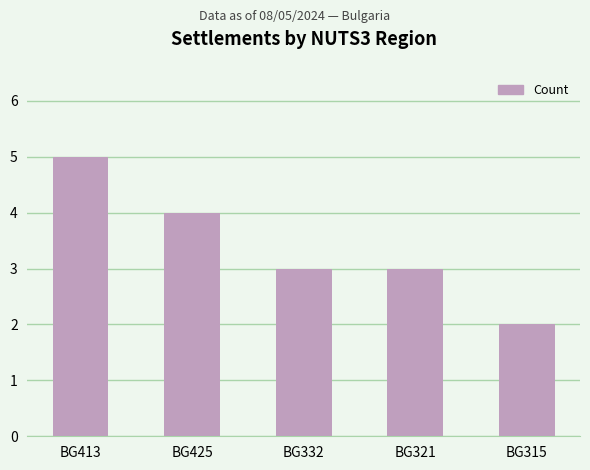

What is the approximate value at BG332?

3